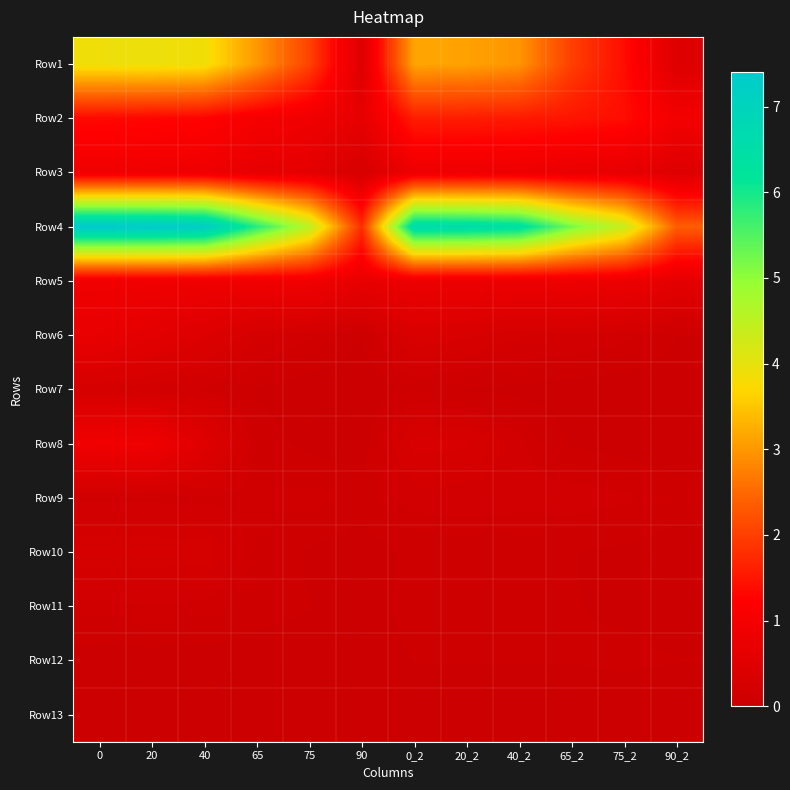

Reading left to right, list all the values displayed in this chart.

Row1: 0=3.9	20=3.9	40=3.9	65=3.0	75=2.0	90=0.5	0_2=3.1	20_2=3.1	40_2=3.0	65_2=2.0	75_2=1.4	90_2=0.5
Row2: 0=1.4	20=1.3	40=1.3	65=1.0	75=0.9	90=0.7	0_2=1.6	20_2=1.6	40_2=1.6	65_2=1.5	75_2=1.4	90_2=1.0
Row3: 0=0.9	20=0.9	40=0.9	65=0.7	75=0.6	90=0.3	0_2=0.8	20_2=0.8	40_2=0.8	65_2=0.8	75_2=0.7	90_2=0.5
Row4: 0=7.4	20=7.4	40=7.3	65=5.8	75=4.5	90=1.8	0_2=6.6	20_2=6.6	40_2=6.4	65_2=5.2	75_2=4.4	90_2=2.4
Row5: 0=0.9	20=0.9	40=0.9	65=0.9	75=0.9	90=0.7	0_2=0.8	20_2=0.8	40_2=0.8	65_2=0.8	75_2=0.8	90_2=0.6
Row6: 0=0.7	20=0.6	40=0.4	65=0.2	75=0.1	90=0.1	0_2=0.3	20_2=0.3	40_2=0.2	65_2=0.2	75_2=0.2	90_2=0.1
Row7: 0=0.2	20=0.2	40=0.1	65=0.1	75=0.0	90=0.0	0_2=0.1	20_2=0.1	40_2=0.0	65_2=0.0	75_2=0.0	90_2=0.0
Row8: 0=0.9	20=0.9	40=0.5	65=0.1	75=0.0	90=0.0	0_2=0.3	20_2=0.3	40_2=0.2	65_2=0.1	75_2=0.0	90_2=0.0
Row9: 0=0.1	20=0.1	40=0.1	65=0.1	75=0.1	90=0.1	0_2=0.2	20_2=0.2	40_2=0.2	65_2=0.2	75_2=0.2	90_2=0.1
Row10: 0=0.3	20=0.3	40=0.3	65=0.1	75=0.1	90=0.0	0_2=0.1	20_2=0.1	40_2=0.1	65_2=0.1	75_2=0.0	90_2=0.0
Row11: 0=0.1	20=0.1	40=0.1	65=0.1	75=0.1	90=0.0	0_2=0.1	20_2=0.1	40_2=0.1	65_2=0.1	75_2=0.1	90_2=0.0
Row12: 0=0.0	20=0.0	40=0.0	65=0.0	75=0.0	90=0.0	0_2=0.1	20_2=0.1	40_2=0.1	65_2=0.1	75_2=0.1	90_2=0.1
Row13: 0=0.0	20=0.0	40=0.0	65=0.0	75=0.0	90=0.0	0_2=0.0	20_2=0.0	40_2=0.0	65_2=0.0	75_2=0.0	90_2=0.0